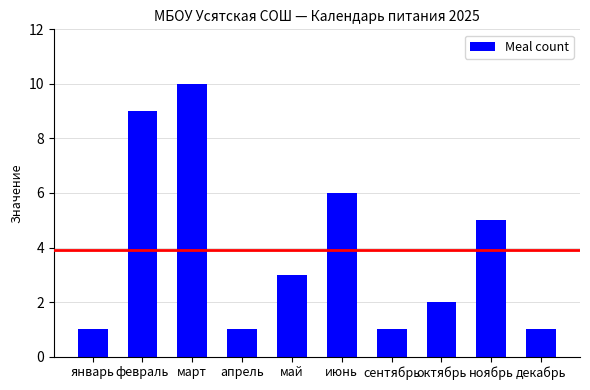

What is the label of the 1st bar from the right?

декабрь